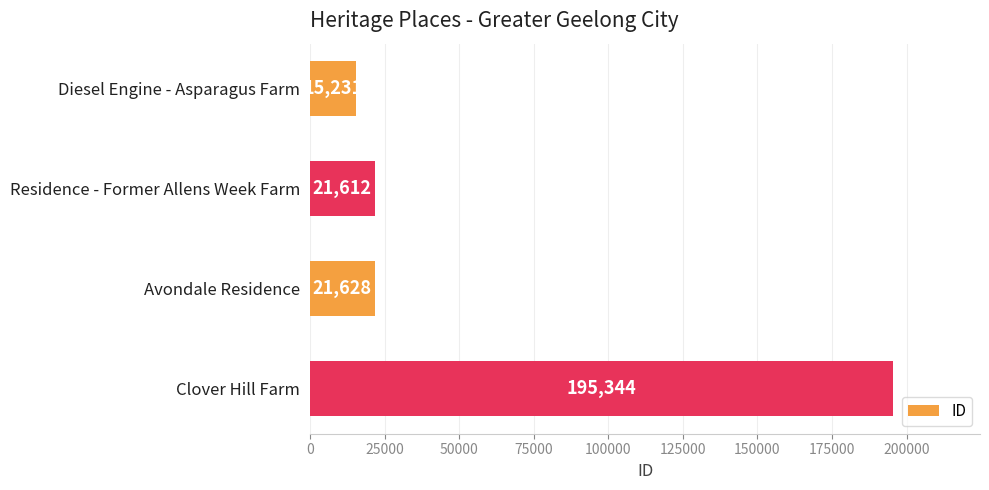

Which category has the highest value across all series?

Clover Hill Farm